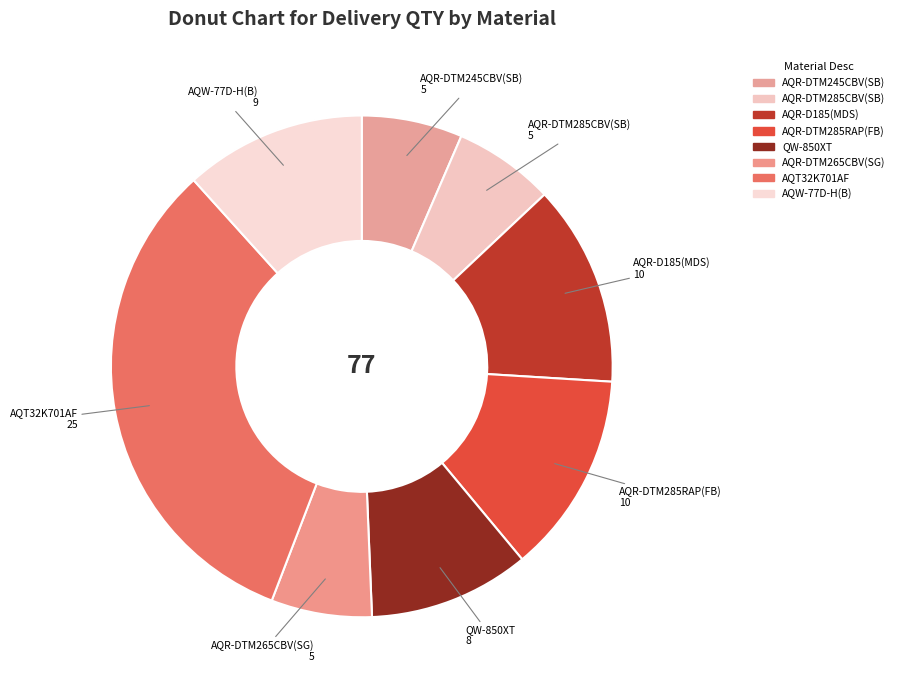

Does AQR-DTM285CBV(SB) account for over 50% of the chart?

No